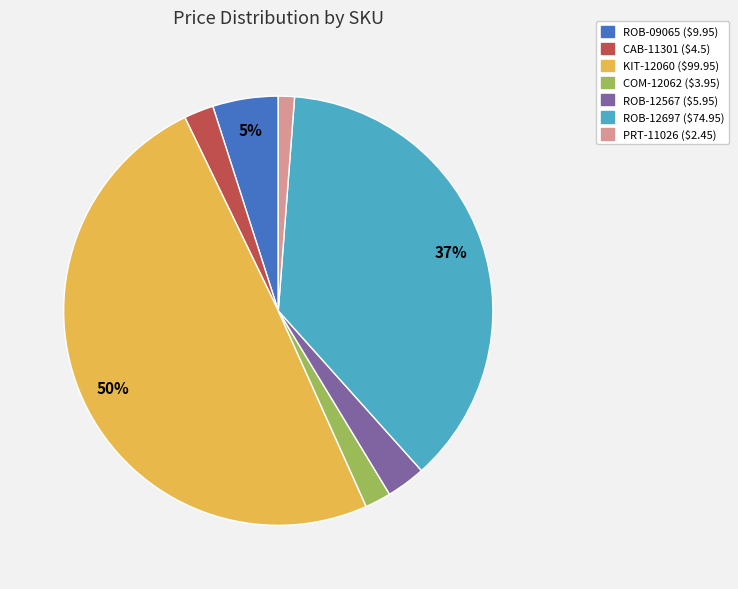

How many slices are in this pie chart?

7